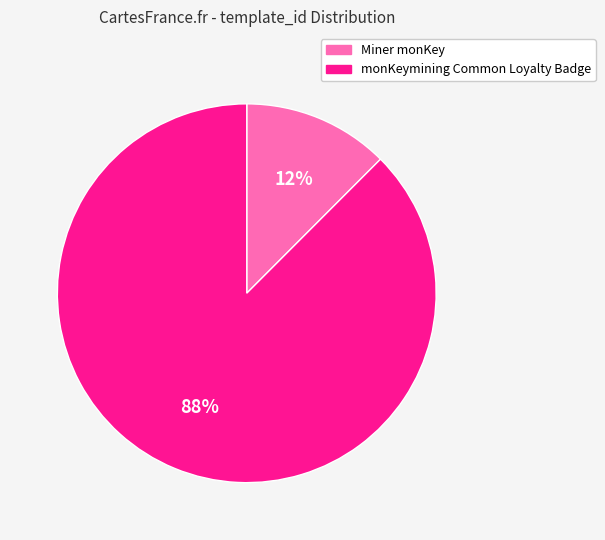

Between Miner monKey and monKeymining Common Loyalty Badge, which is larger?

monKeymining Common Loyalty Badge